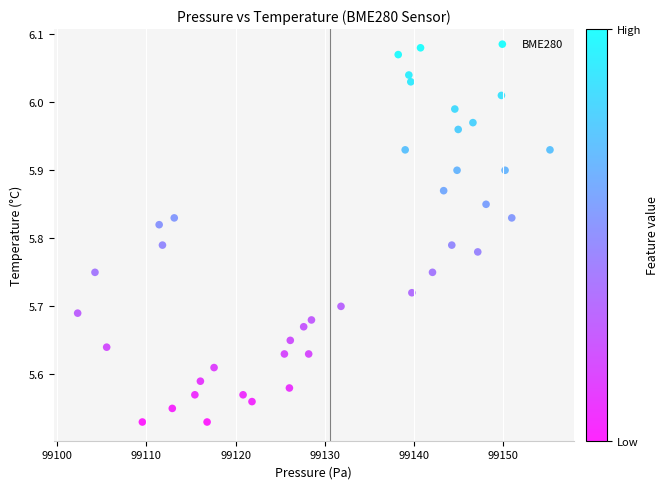

What is the range of X values (max minus min)?

52.9